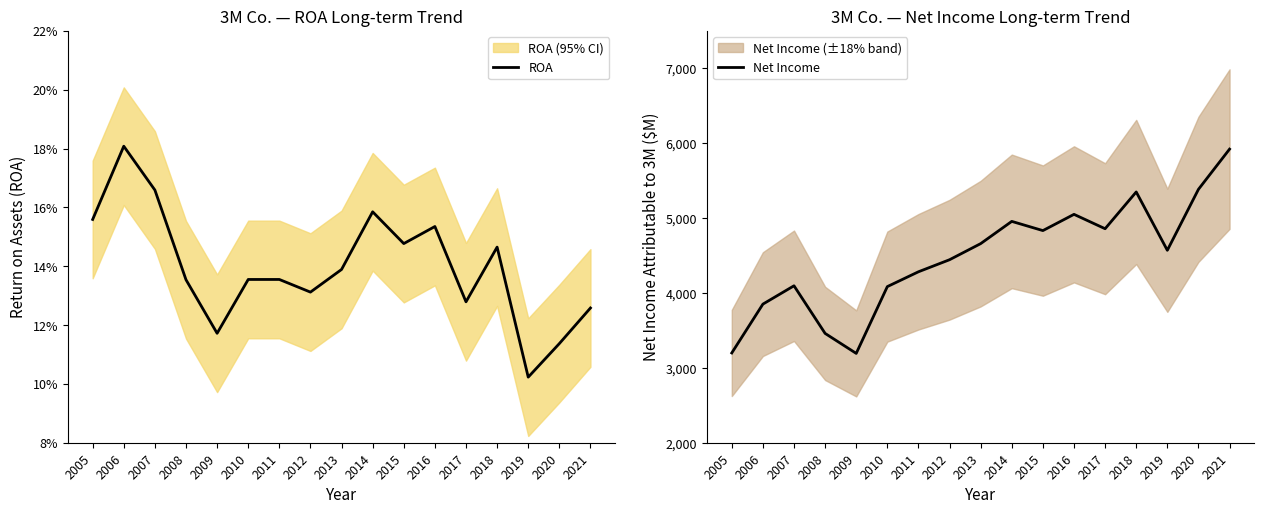

What is the minimum value for Net Income?

3193